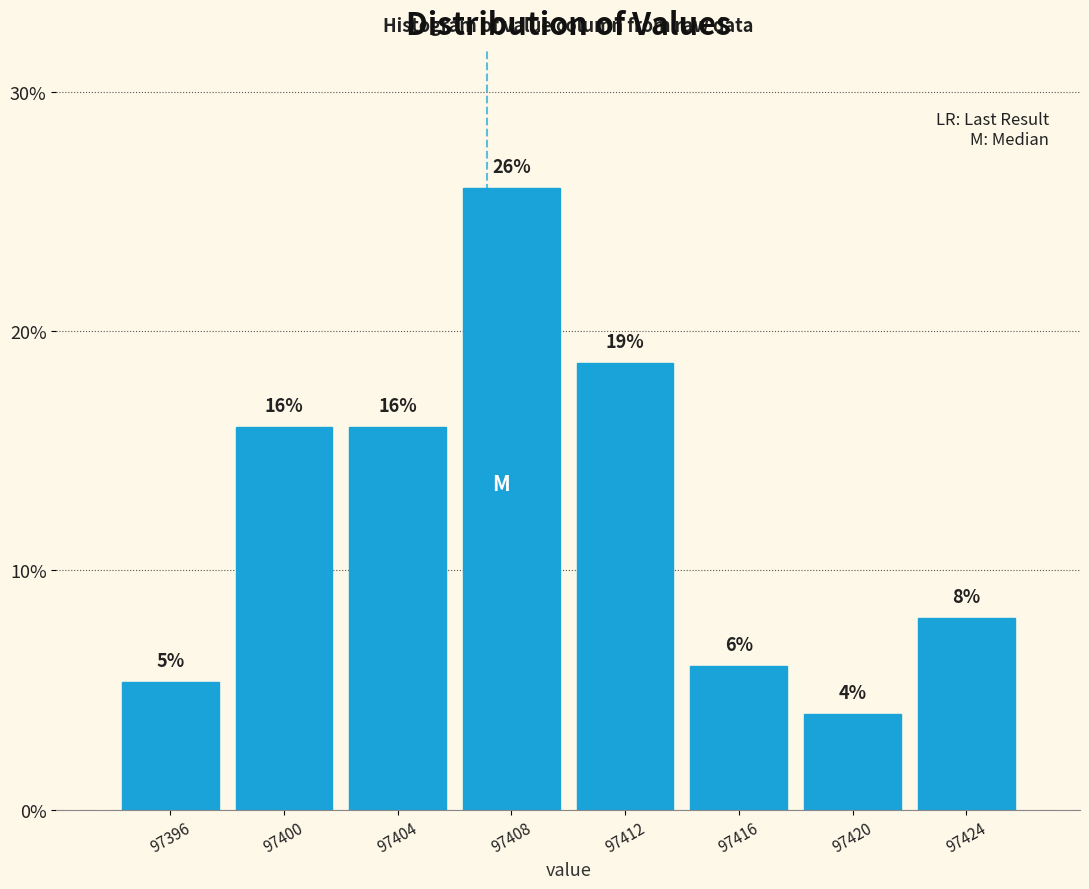

What is the change in value from 97408 to 97420?

-22.0